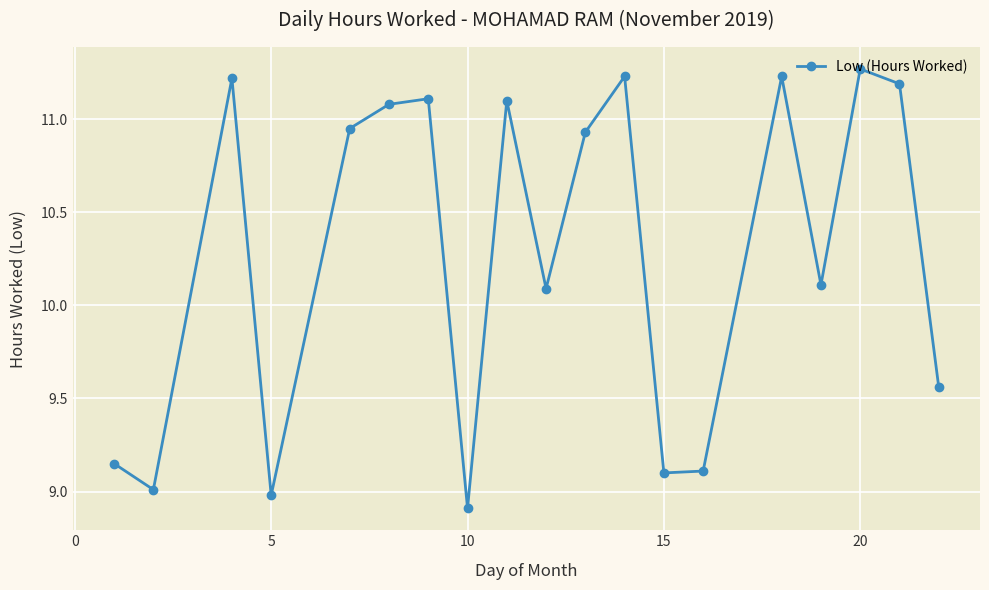

What is the minimum value shown in the chart?

8.9